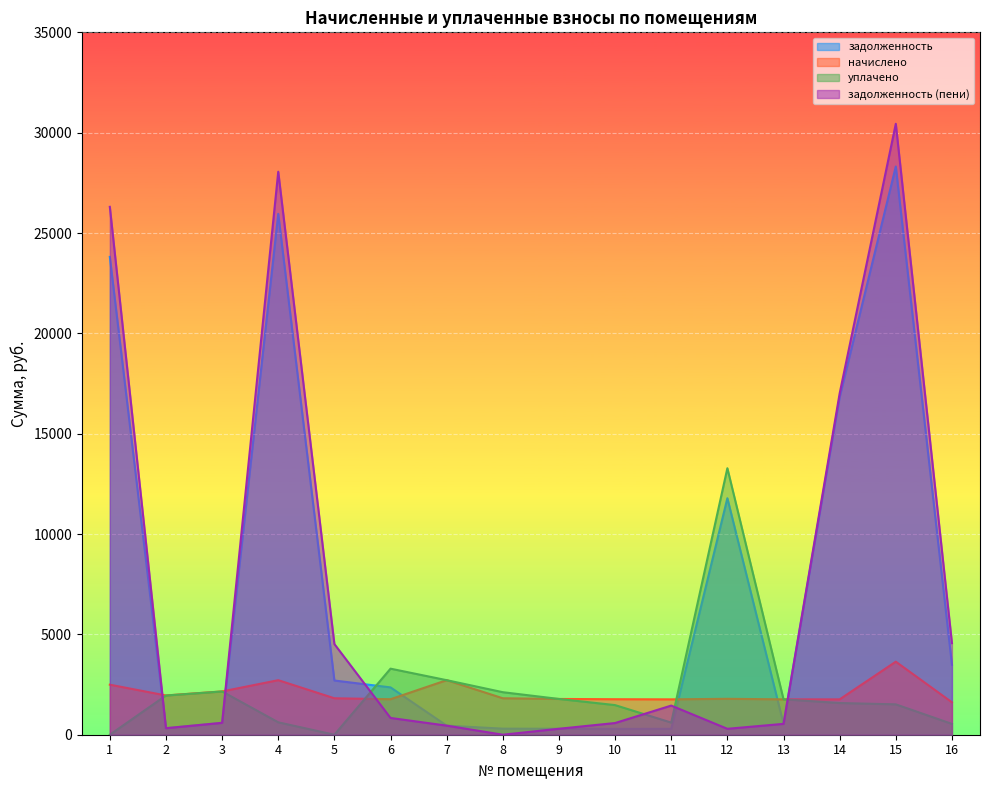

What is the maximum value shown in the chart?

30442.0